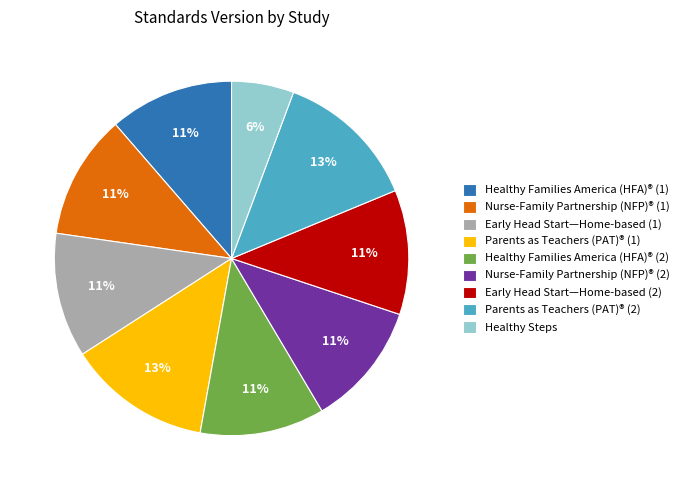

How many slices are in this pie chart?

9